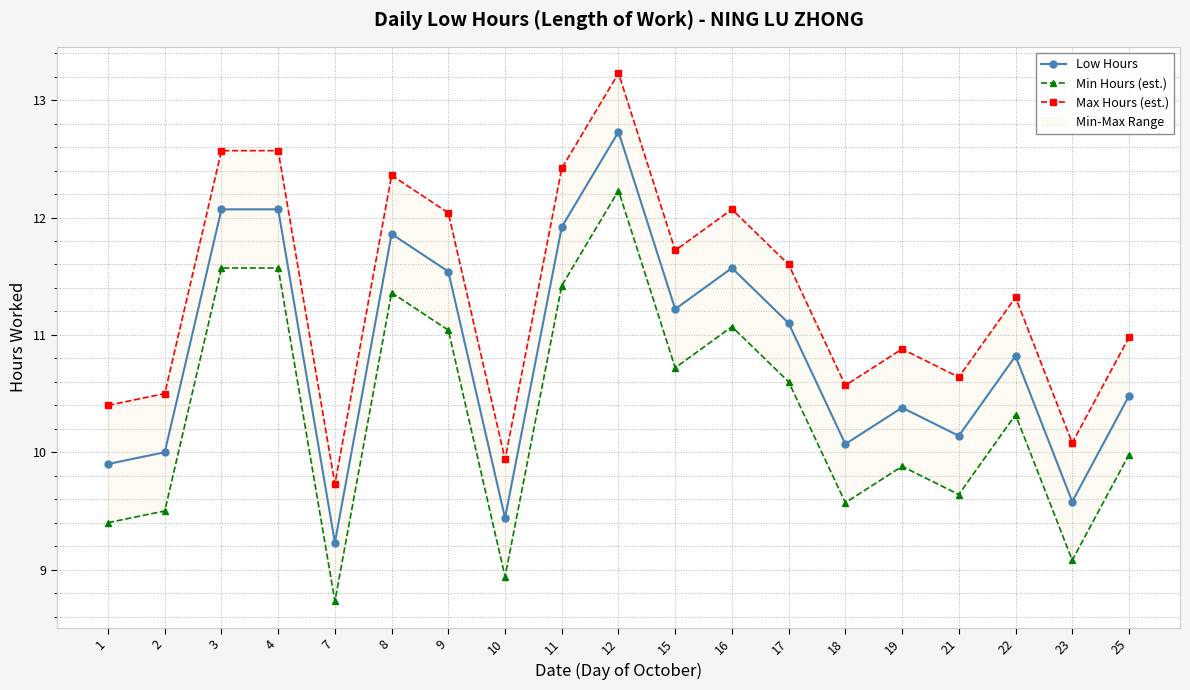

At which category does the chart reach its peak across all series?

12